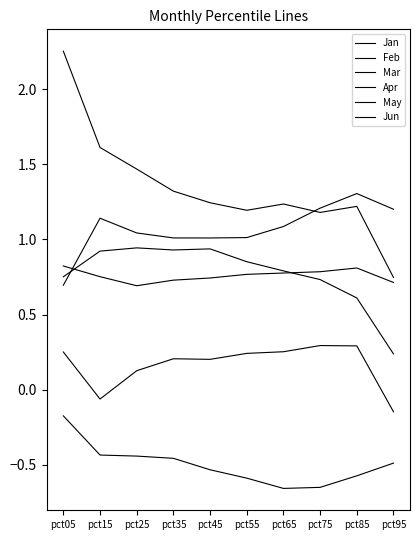

How many lines are shown in the chart?

6